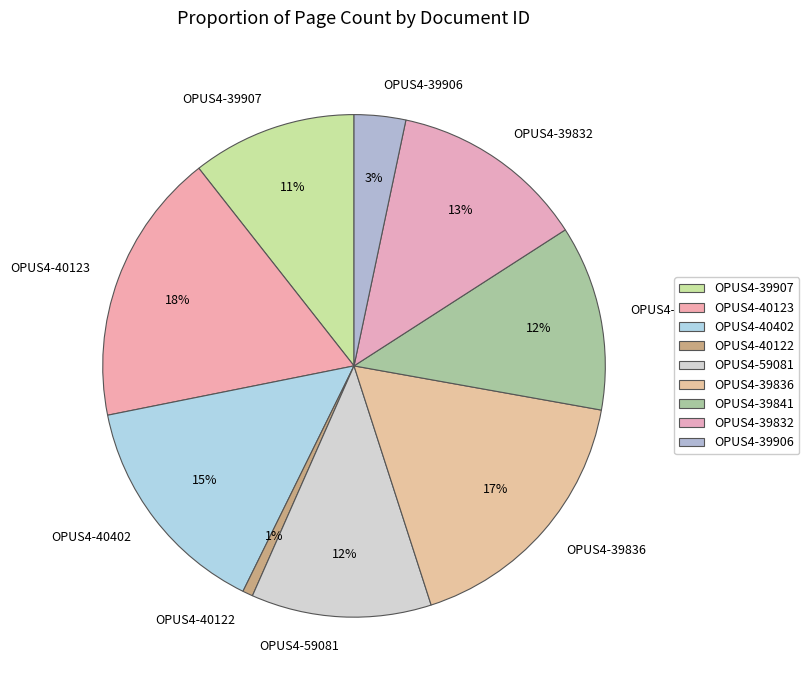

Which category has the smallest portion of the pie?

OPUS4-40122